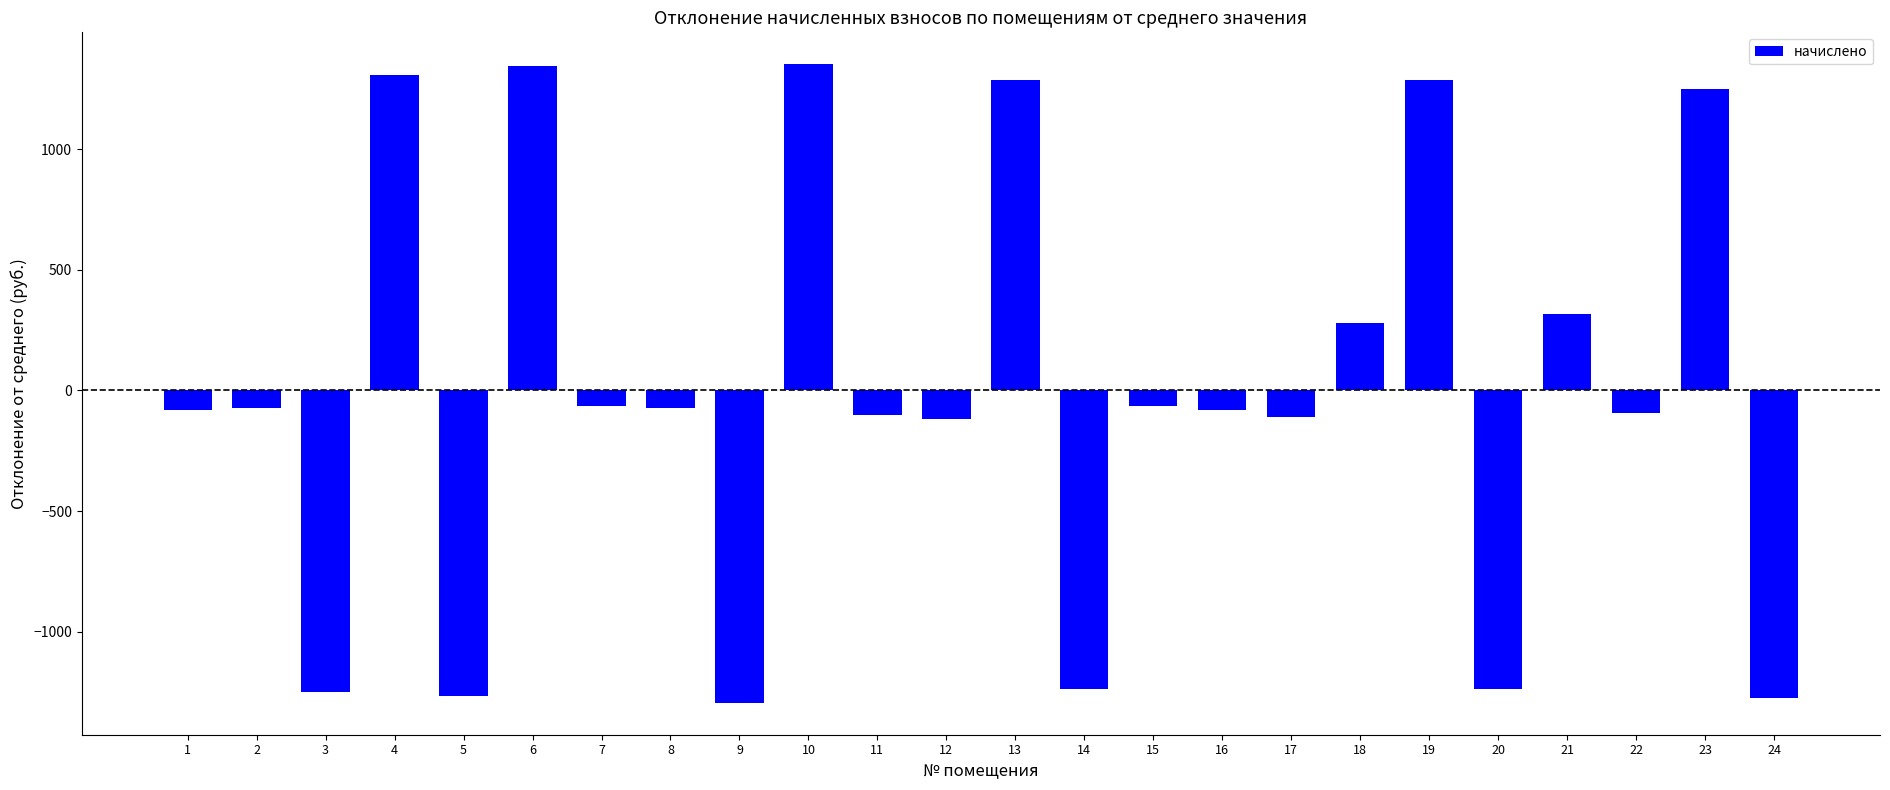

What is the greatest value displayed?

1351.9